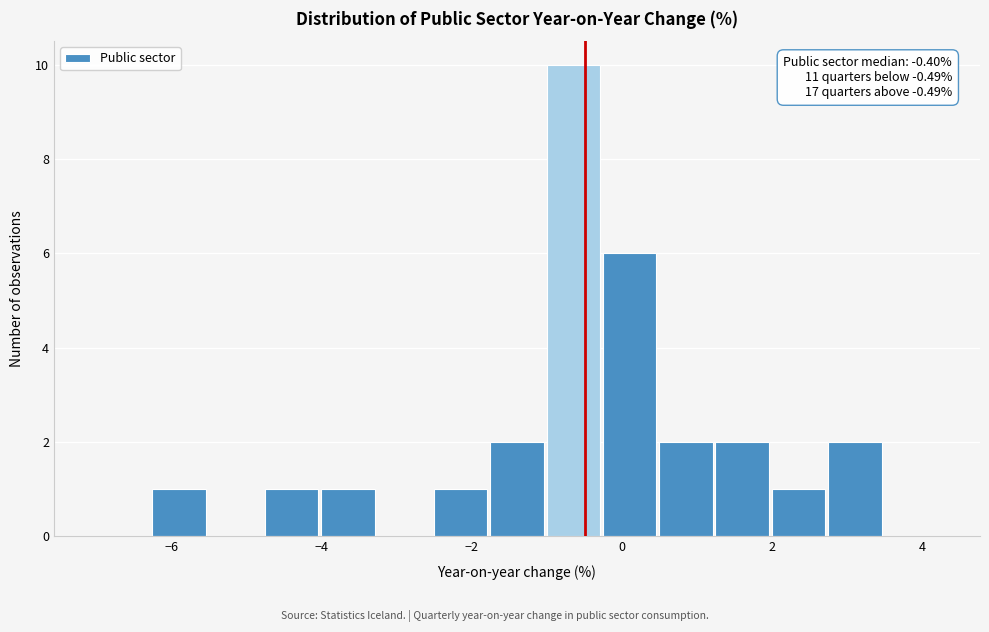

Read against the x-axis, roughly where is the centre of the tallest bar?

-0.6